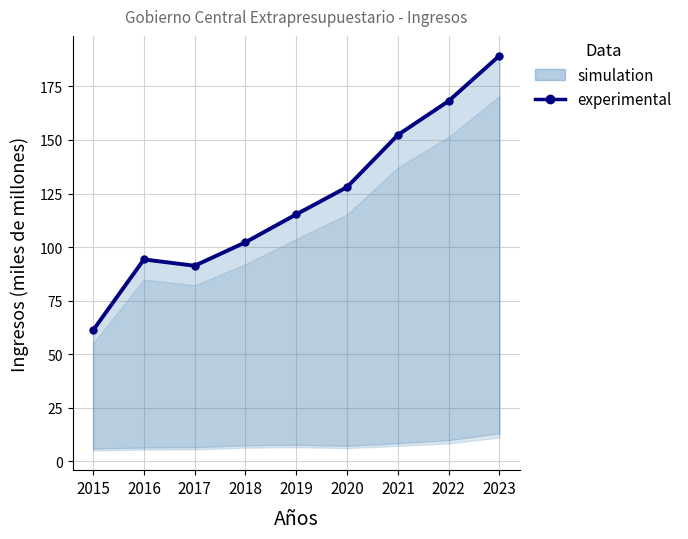

The value at 2023 is 189.4. True or false?

True